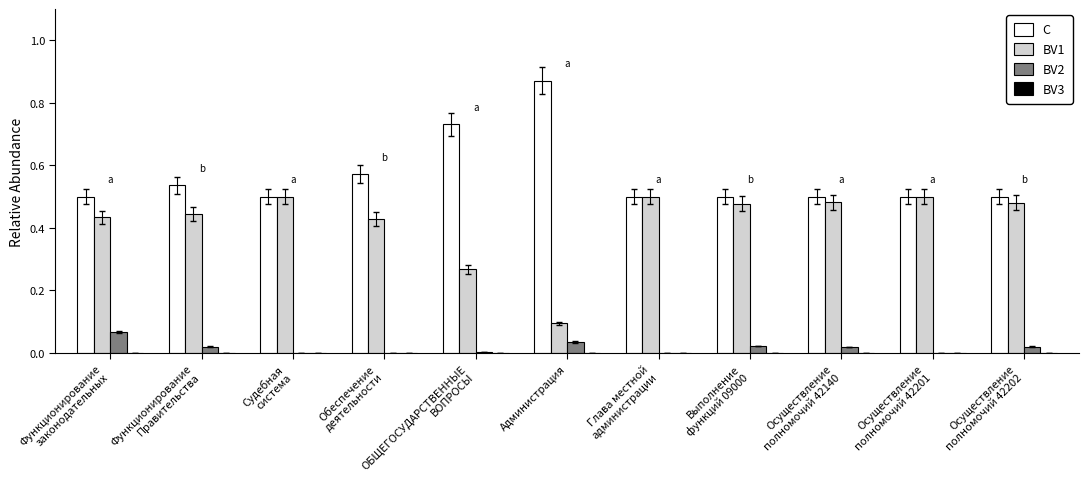

Are the bars horizontal?

No